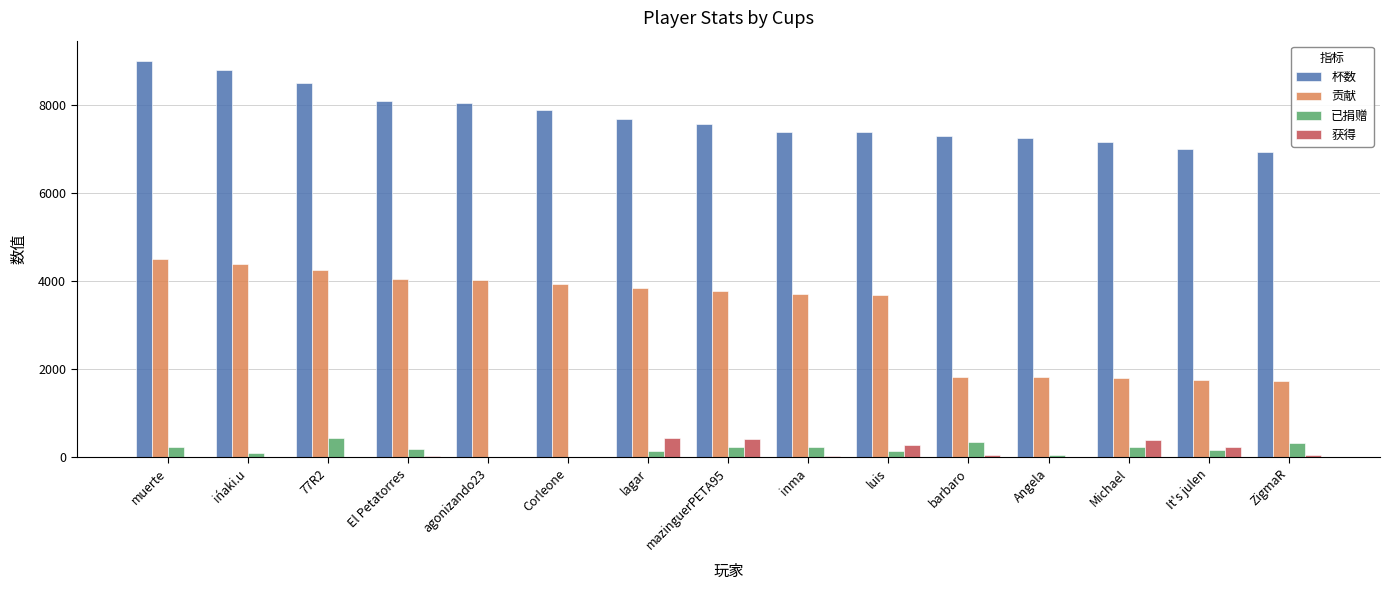

What are all the series names shown in the legend?

杯数, 贡献, 已捐赠, 获得